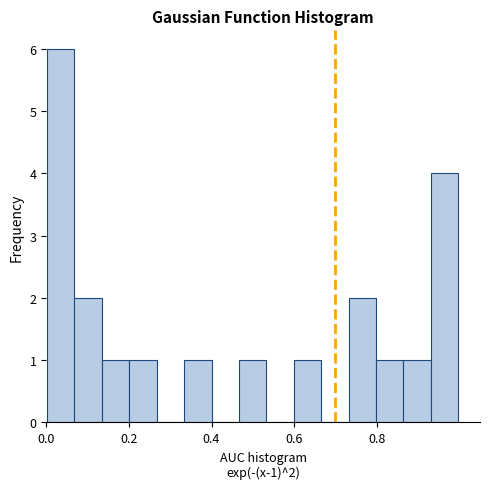

Around what value on the x-axis is the tallest bar? Give the approximate position of its centre, as read against the axis.

0.04